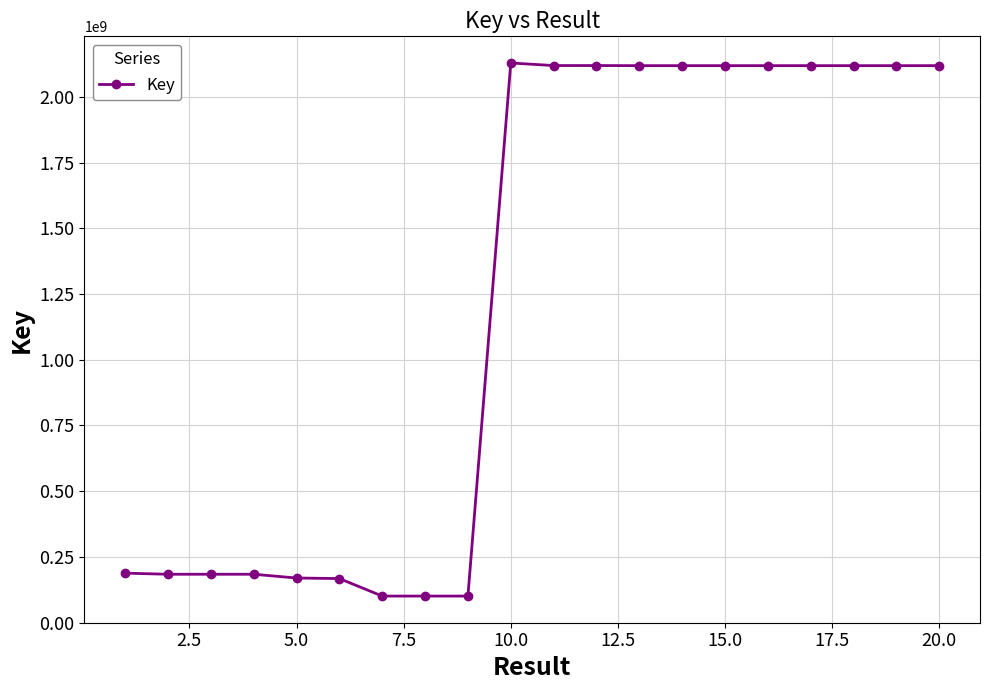

What is the difference between the maximum and second lowest values?

2028840666